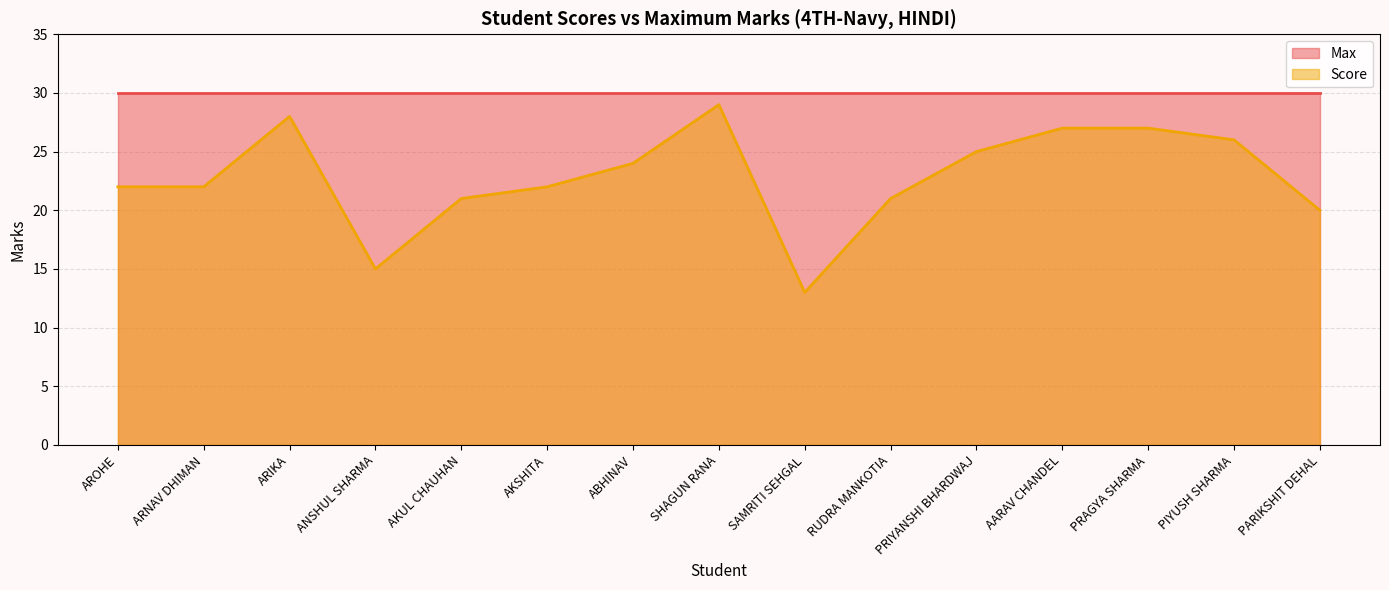

Does the chart display data point markers on the line(s)?

No